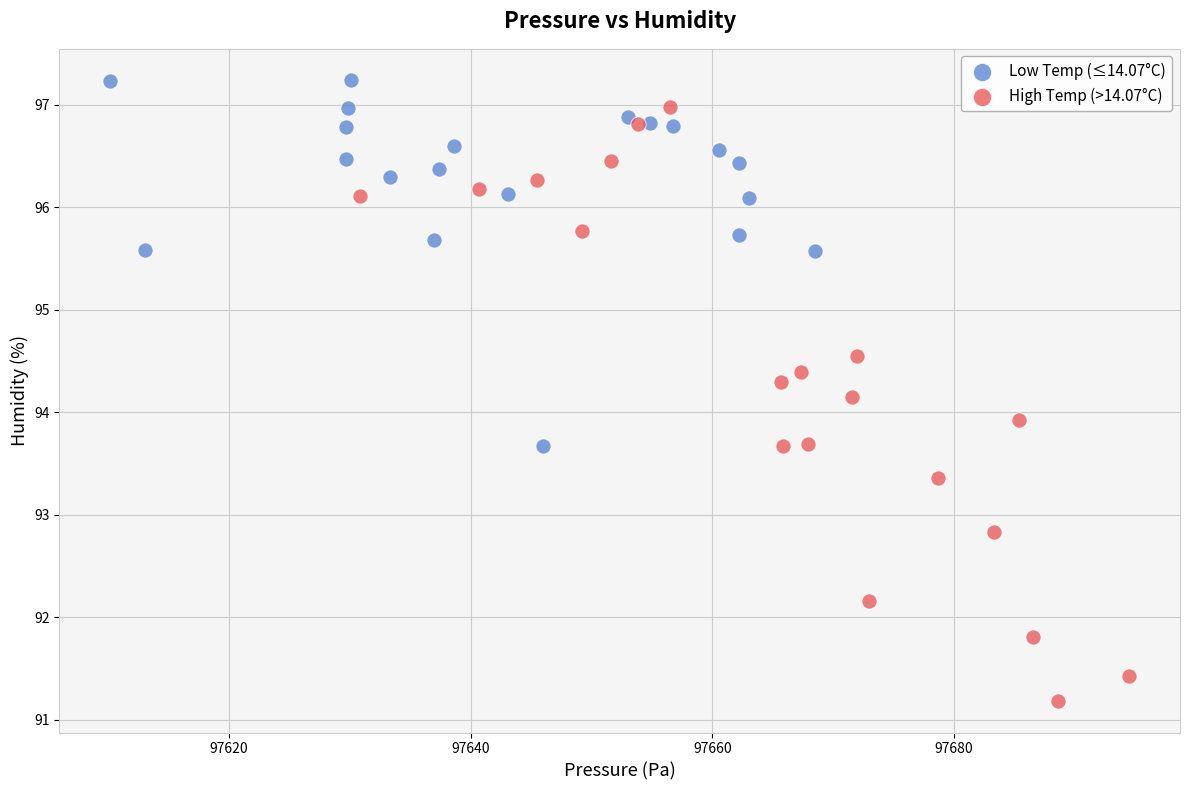

Which series has the largest Y range (max minus min)?

High Temp (>14.07°C)